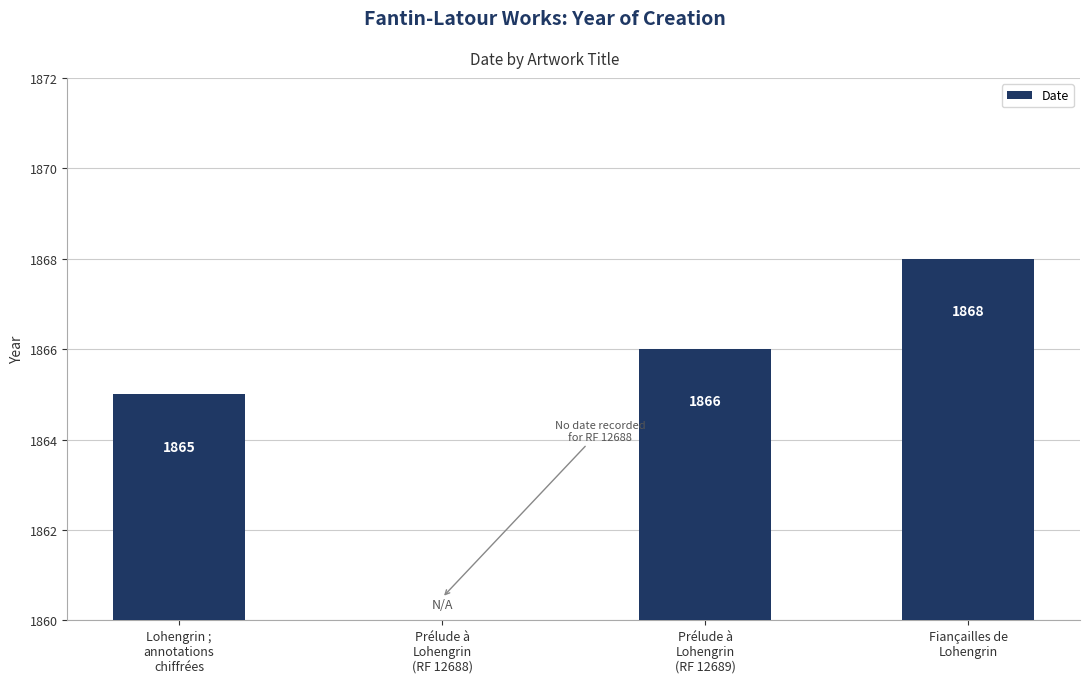

What is the sum of the values at Lohengrin ;
annotations
chiffrées and Fiançailles de
Lohengrin?

3733